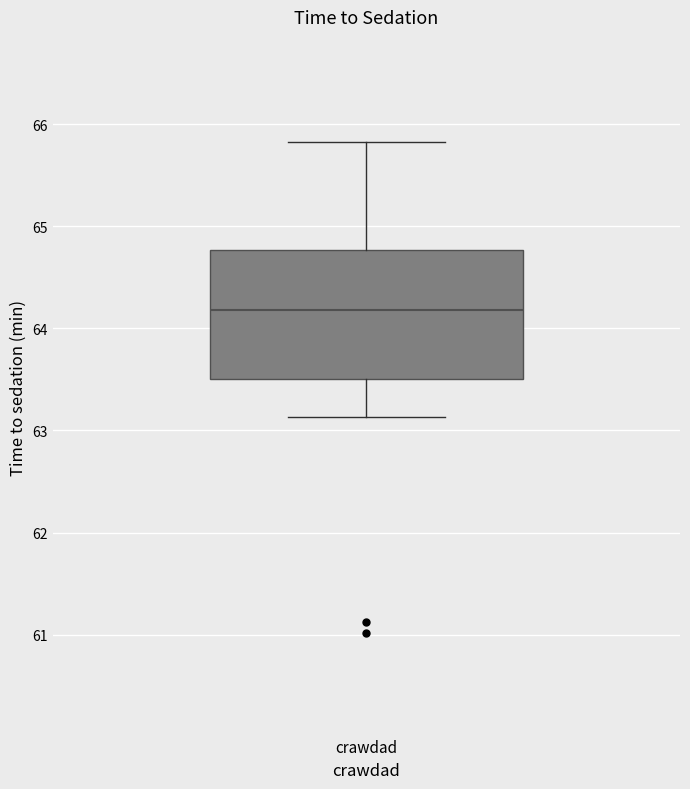

Transcribe this box plot: give where the median line is, the range the box spans, and where the two whiskers end, as read against the y-axis. The values are not printed on the chart, so give them approximately, as read against the axis.

median 64.2, box 63.5 to 64.8, whiskers 63.1 to 65.8